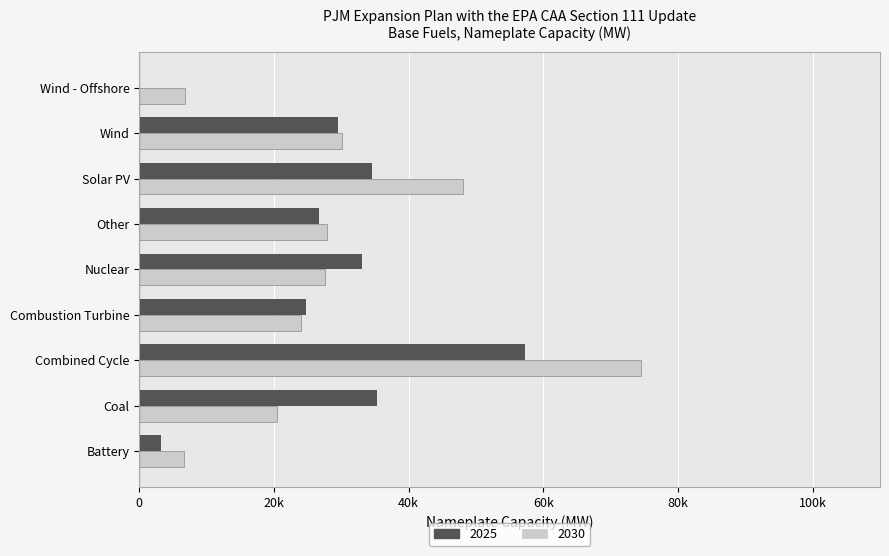

What are all the series names shown in the legend?

2025, 2030